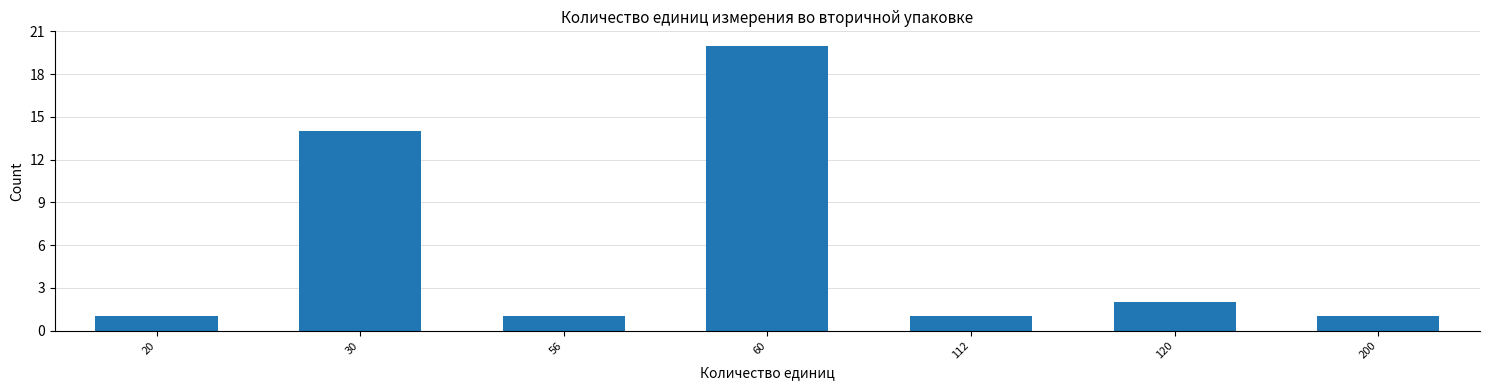

Reading left to right, transcribe all the data shown in this chart.

1	14	1	20	1	2	1